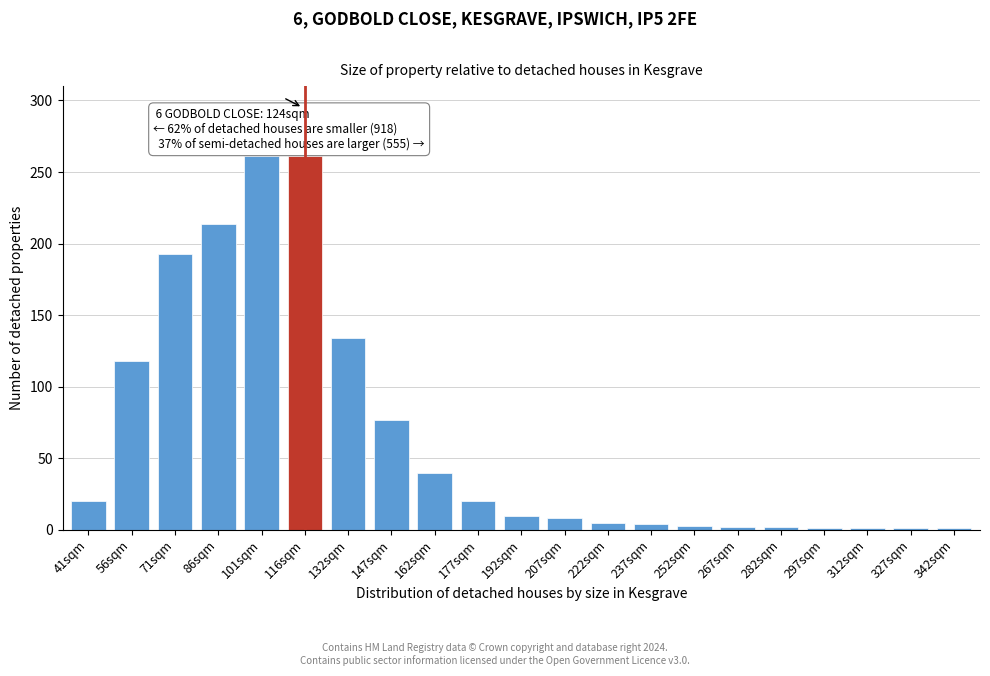

What is the difference between the maximum and second lowest values?

260